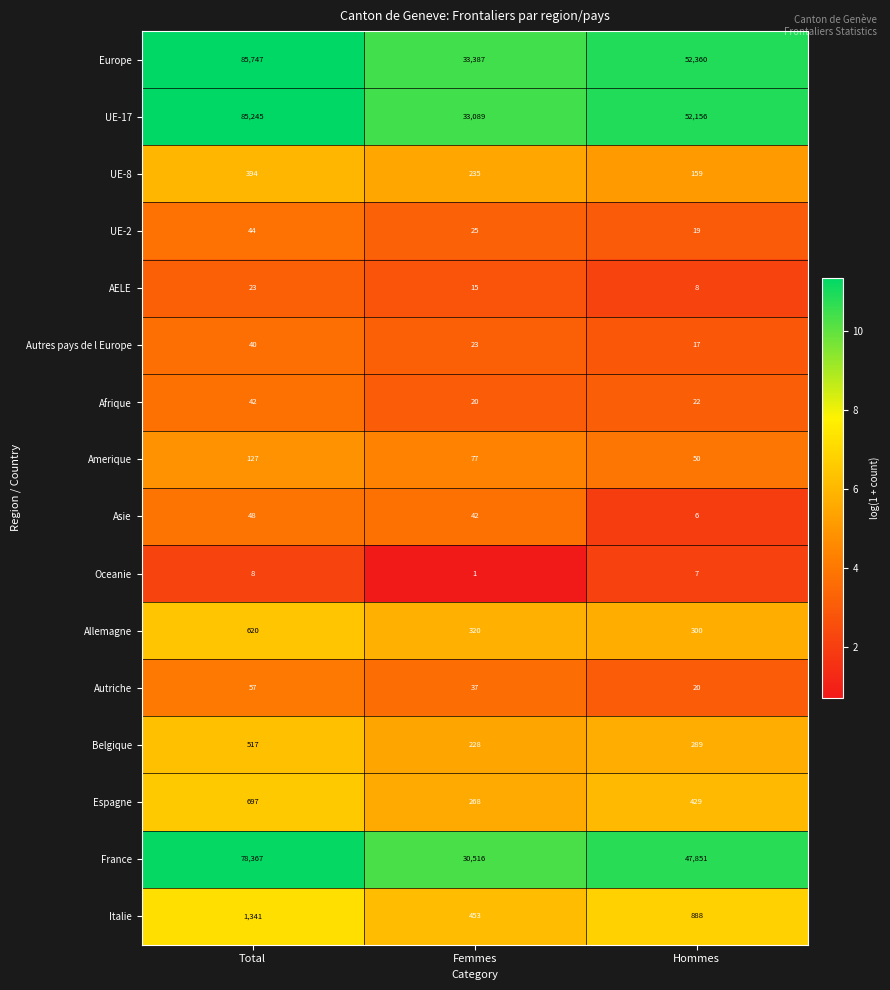

What is the difference between the maximum and minimum values in the Espagne series?

429